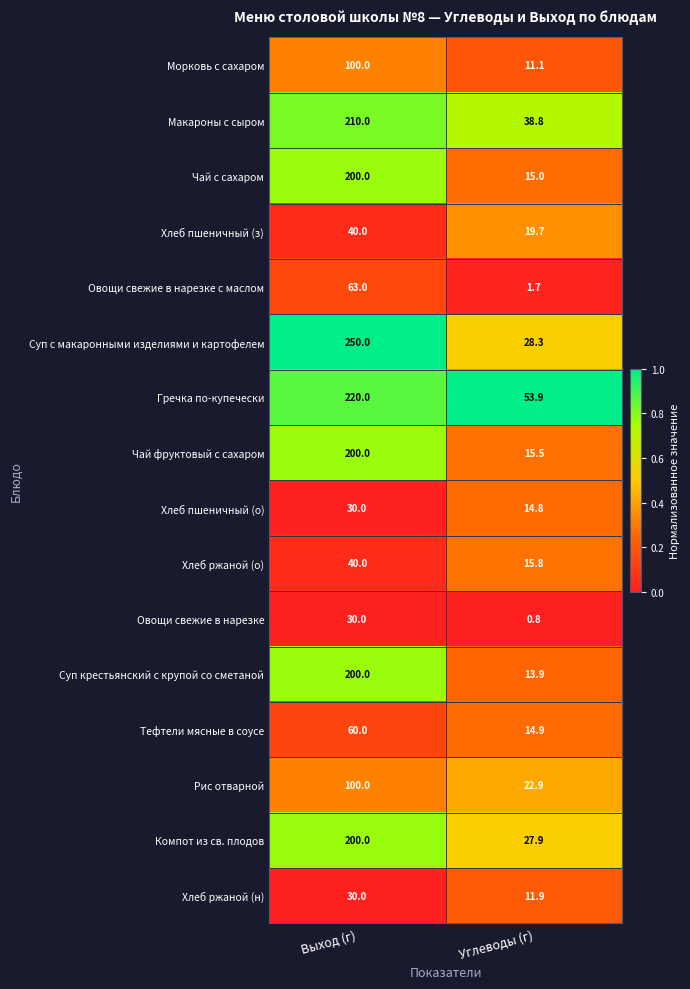

Between Выход (г) and Углеводы (г), which series saw the biggest shift?

Суп с макаронными изделиями и картофелем